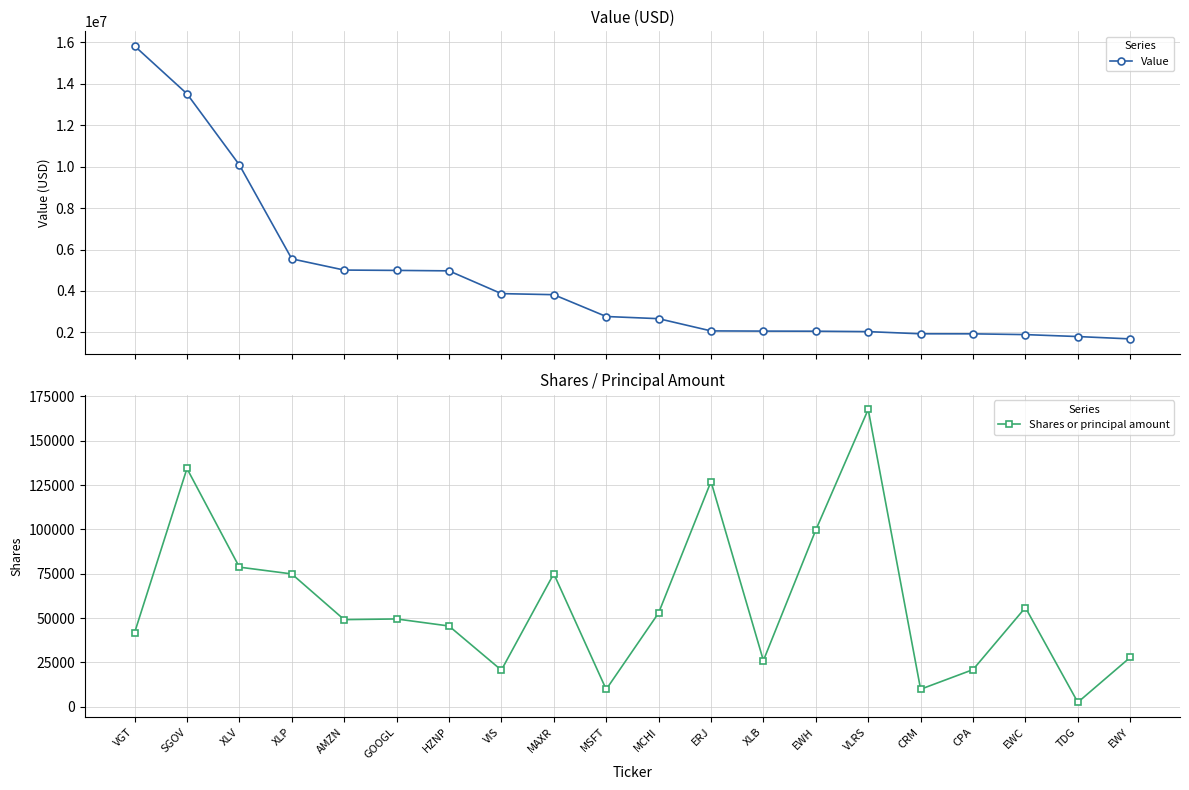

True or false: Value has a value of 5008200 at AMZN.

True